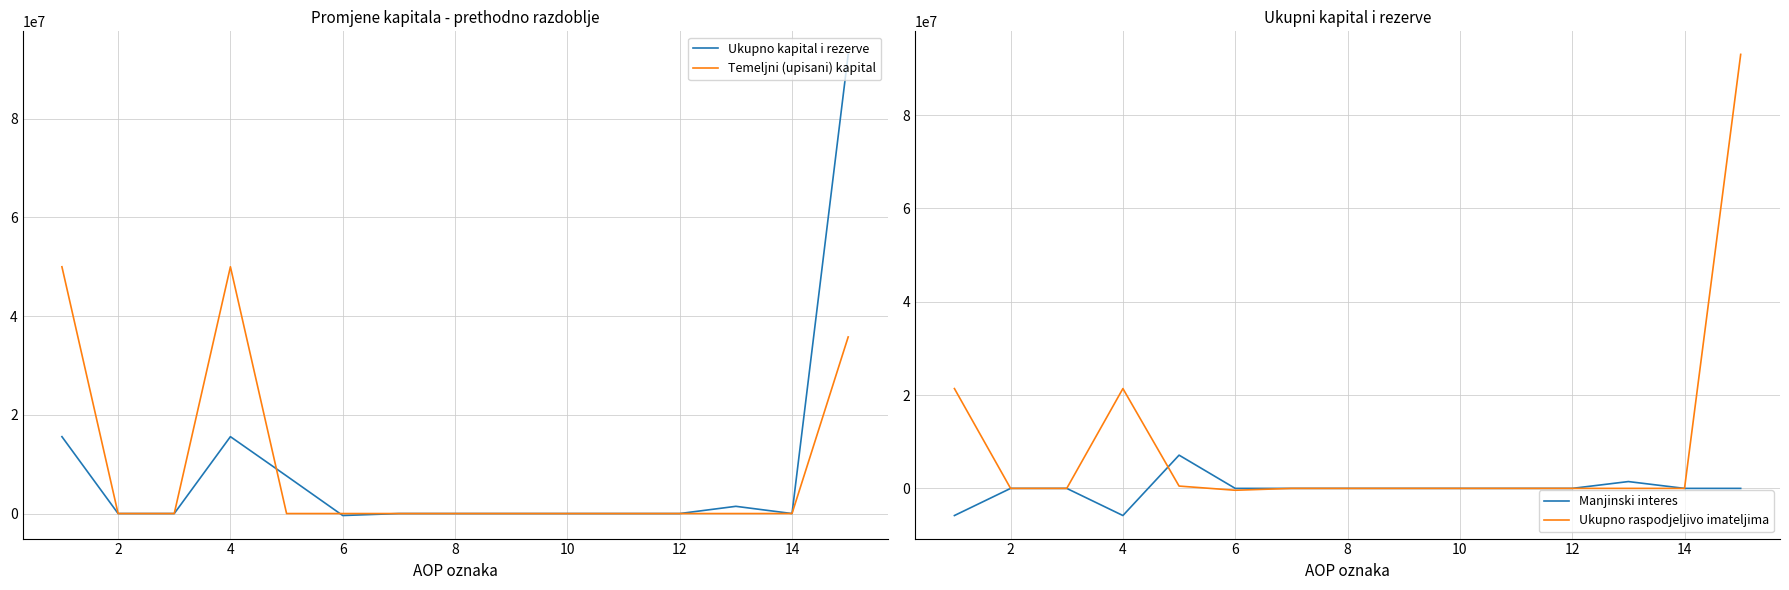

What is the highest value of the Temeljni (upisani) kapital series?

50000000